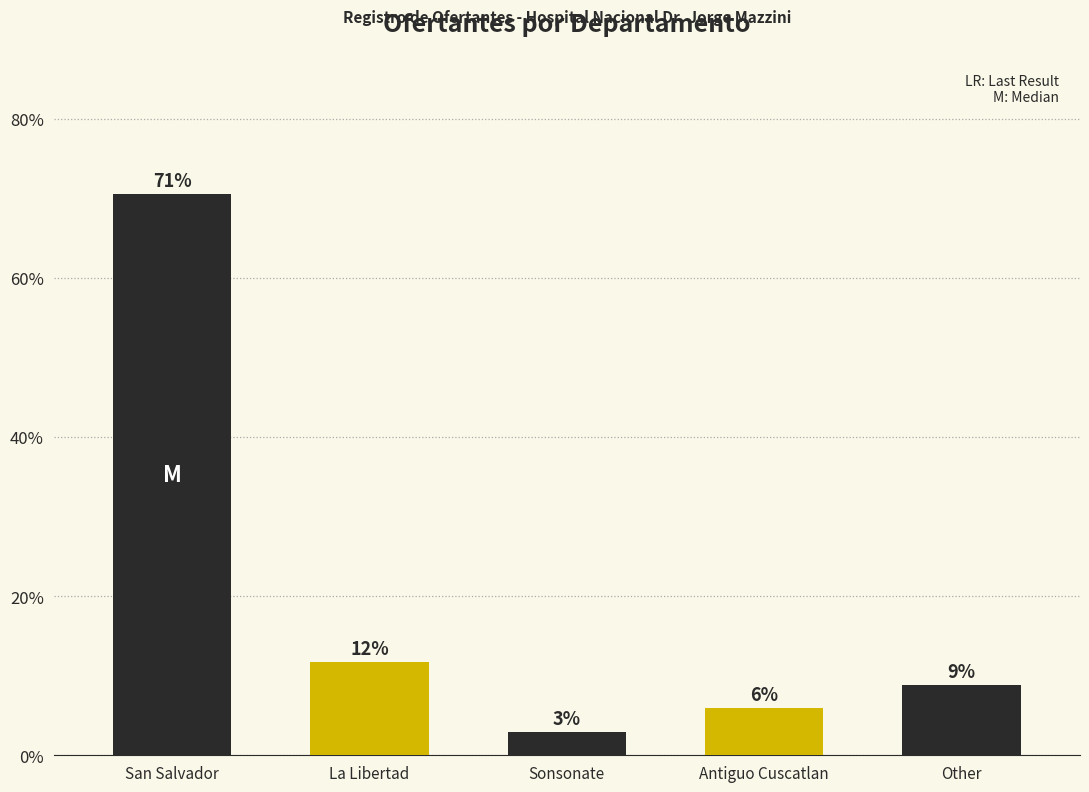

True or false: the data shows 2.9 at Sonsonate.

True